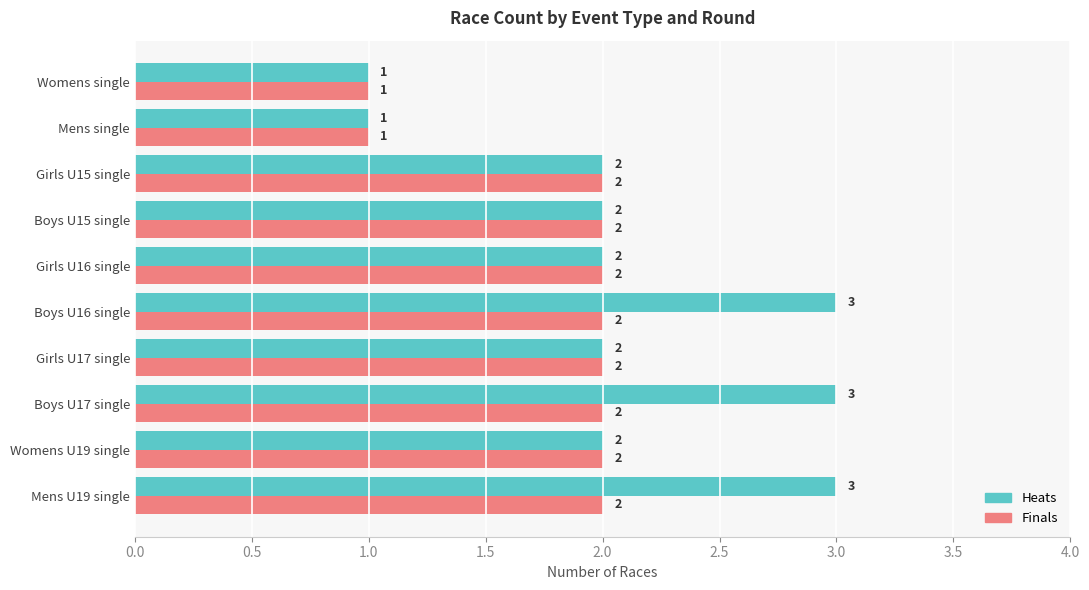

What is the maximum value shown in the chart?

3